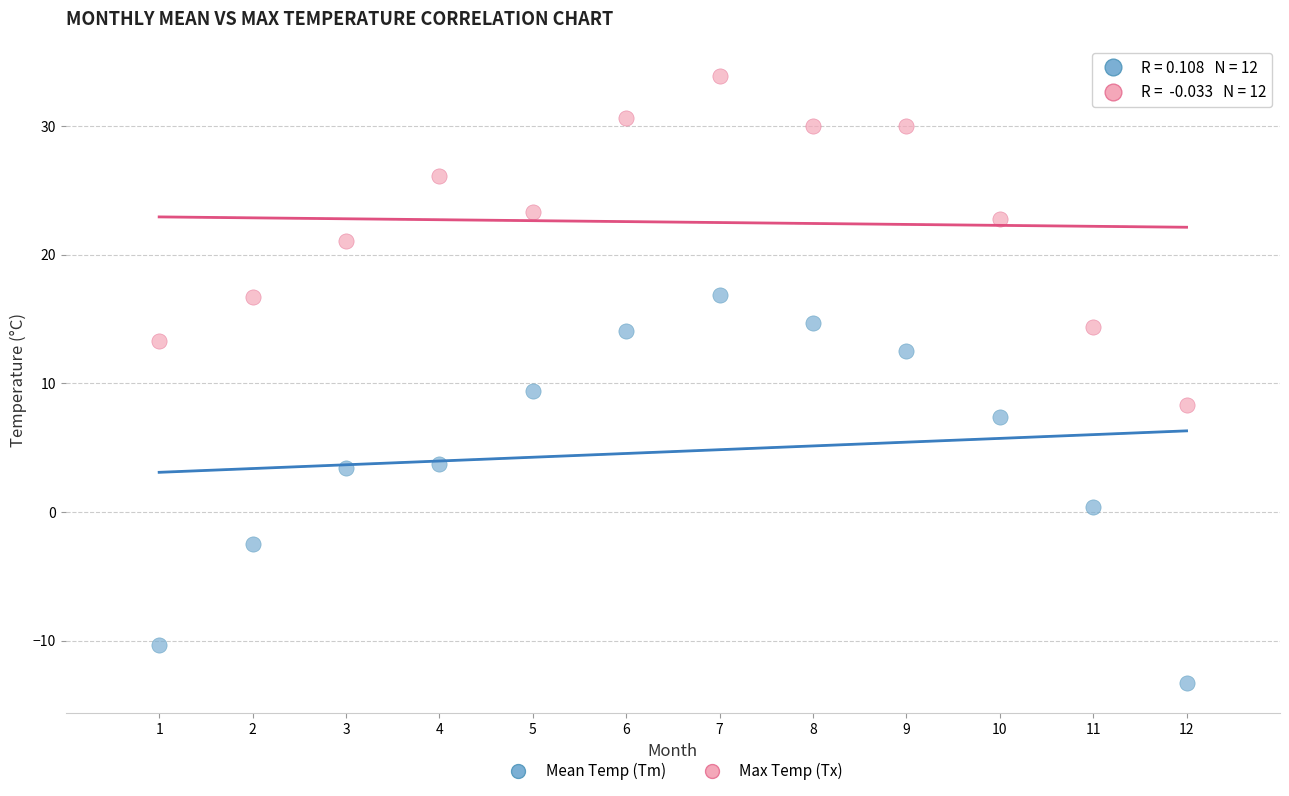

What are all the series names shown in the legend?

Mean Temp (Tm), Max Temp (Tx)